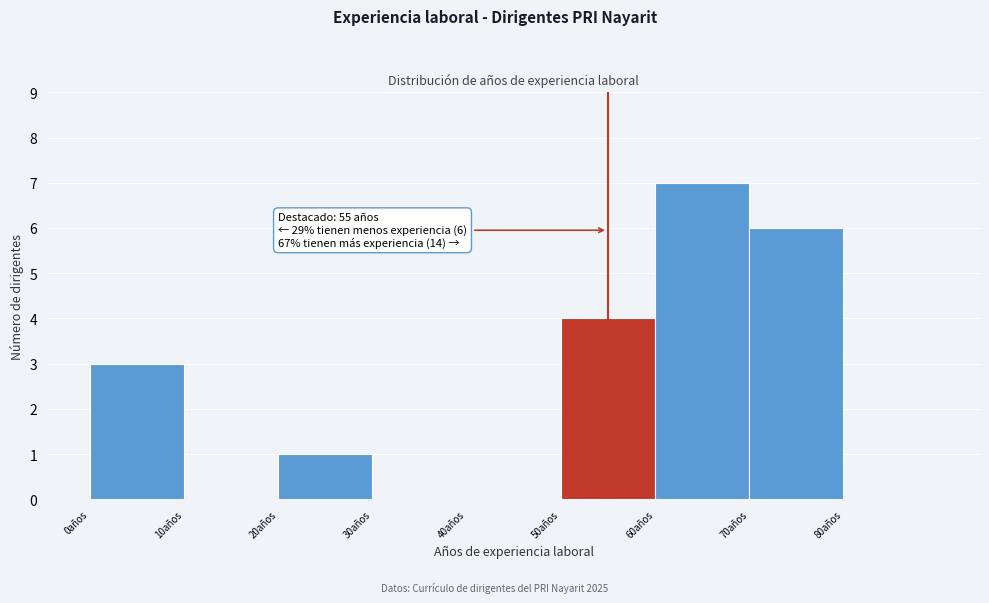

Over which range of the x-axis is the bar tallest?

60 to 70